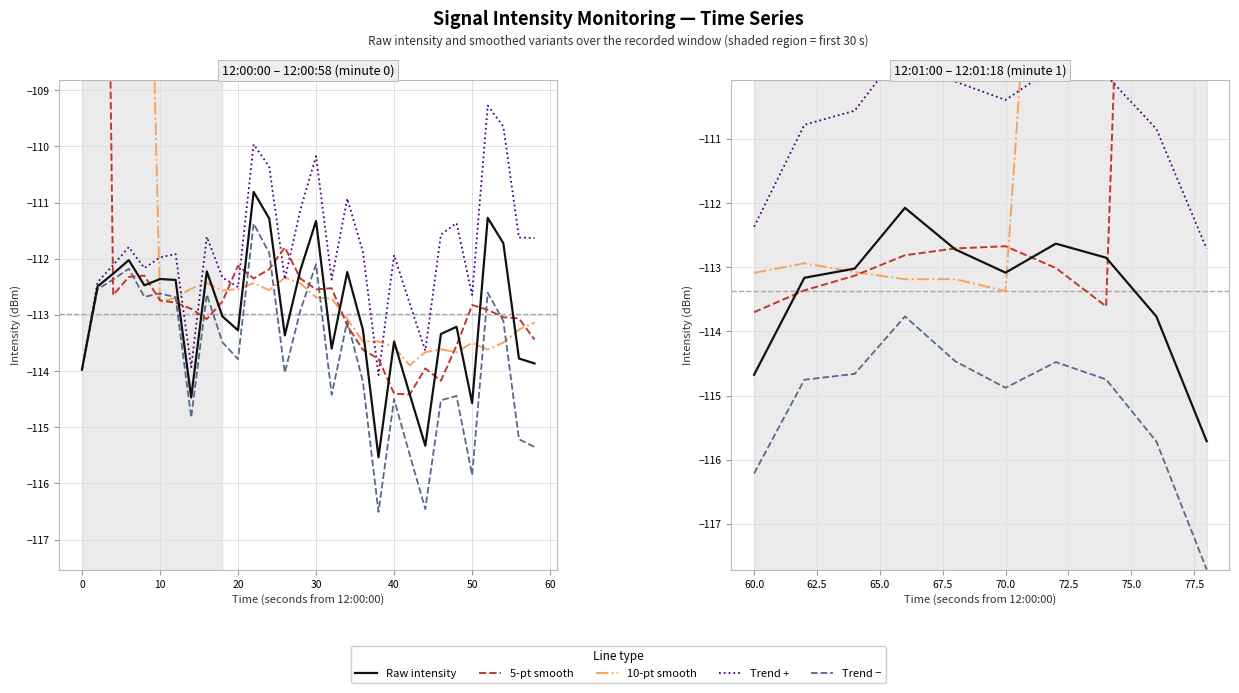

Which series ends up on top after the final intersection of 10-pt smooth and 5-pt smooth?

10-pt smooth